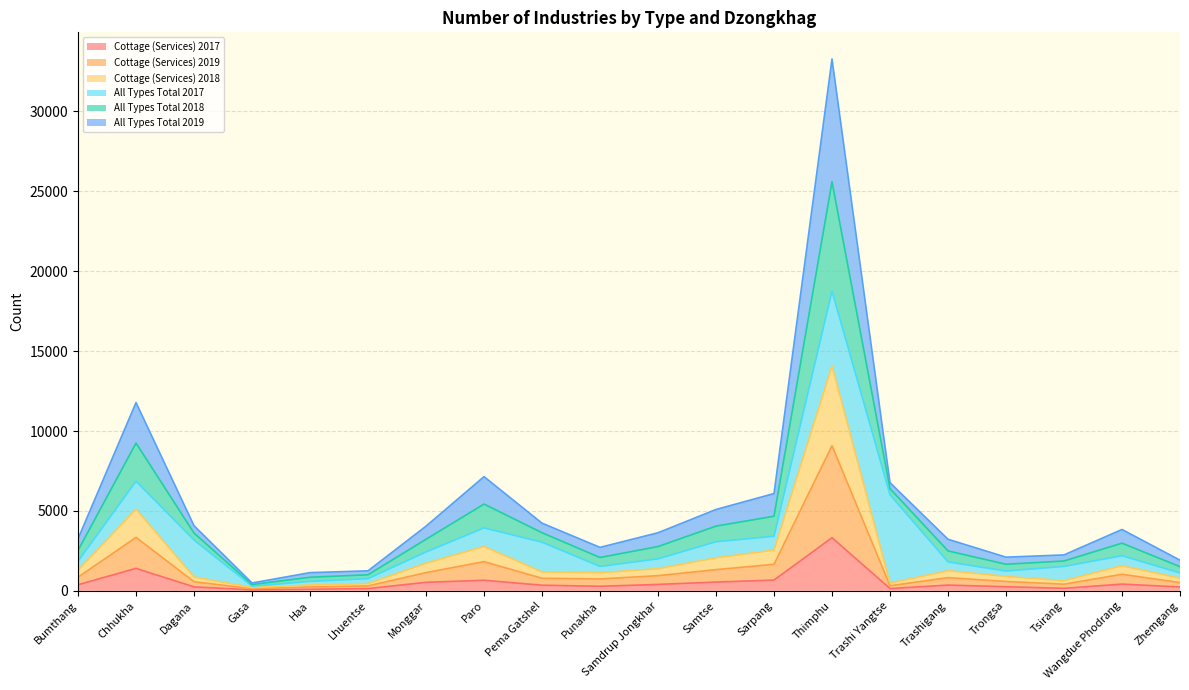

Which category has the highest value in the Cottage (Services) 2017 series?

Thimphu